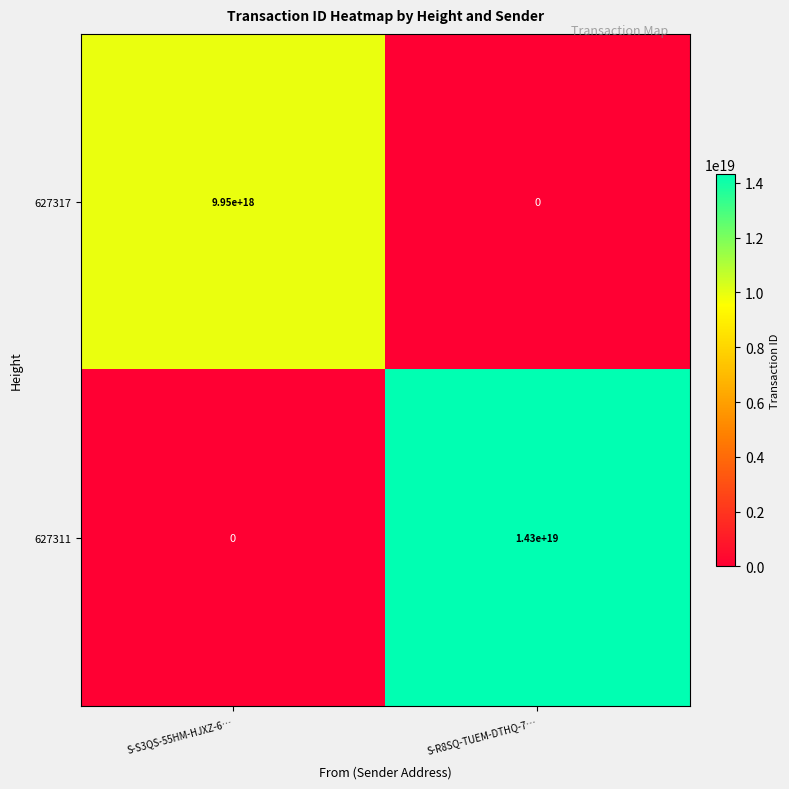

How many data points does each series have?

2